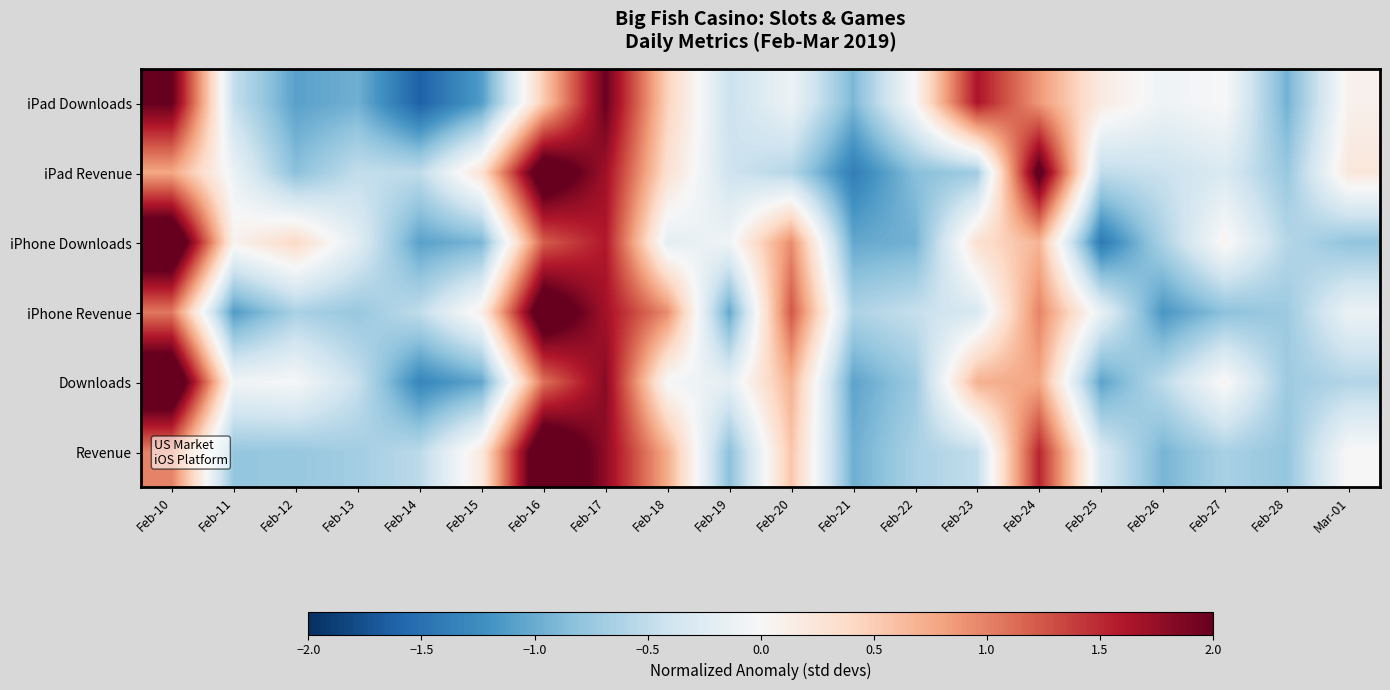

At which category does the chart reach its peak across all series?

Feb-10